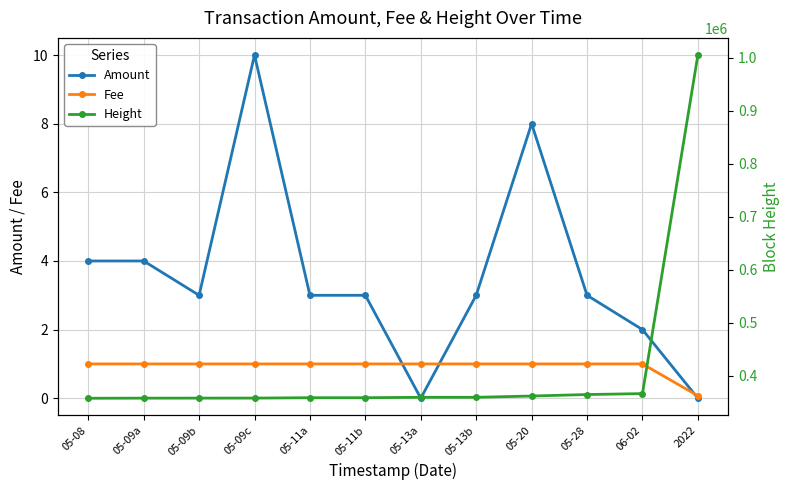

What are all the series names shown in the legend?

Amount, Fee, Height